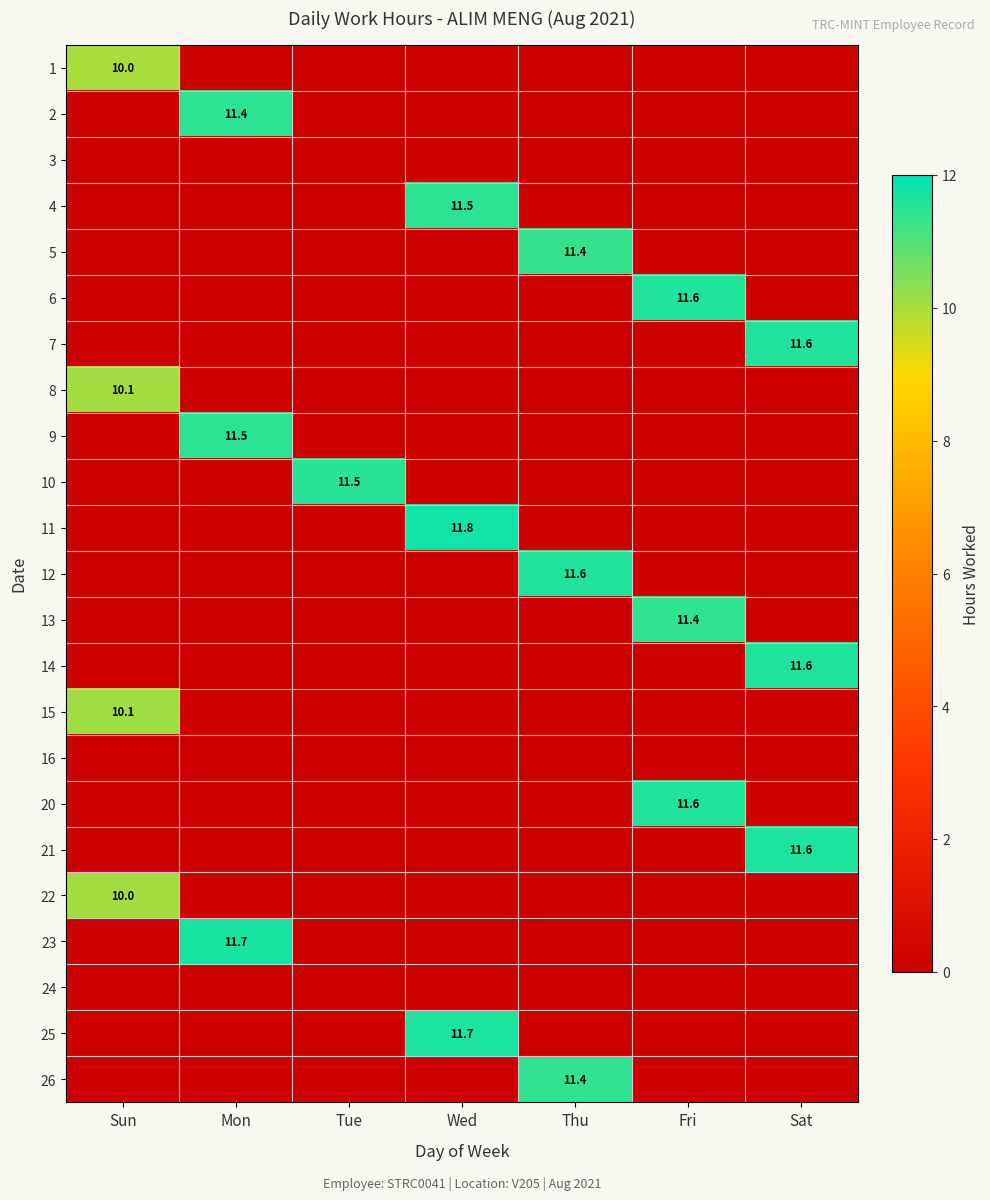

The 26 series shows 20.0 at Thu. True or false?

False